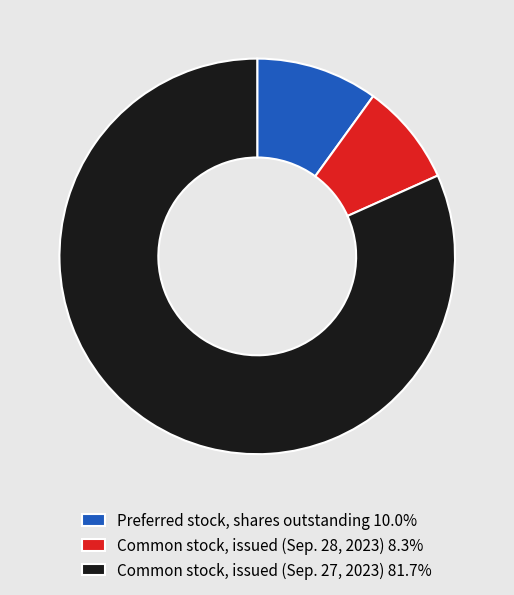

Which category accounts for the majority?

Common stock, issued (Sep. 27, 2023)